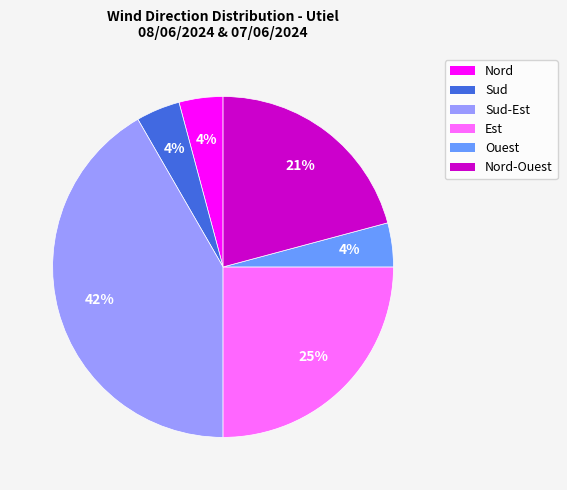

To the nearest percent, what is the average slice percentage?

17%